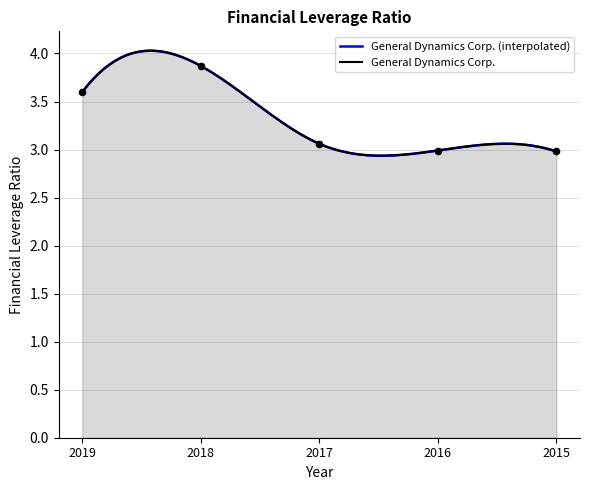

What is the change in value from 2019 to 2017?

-0.5